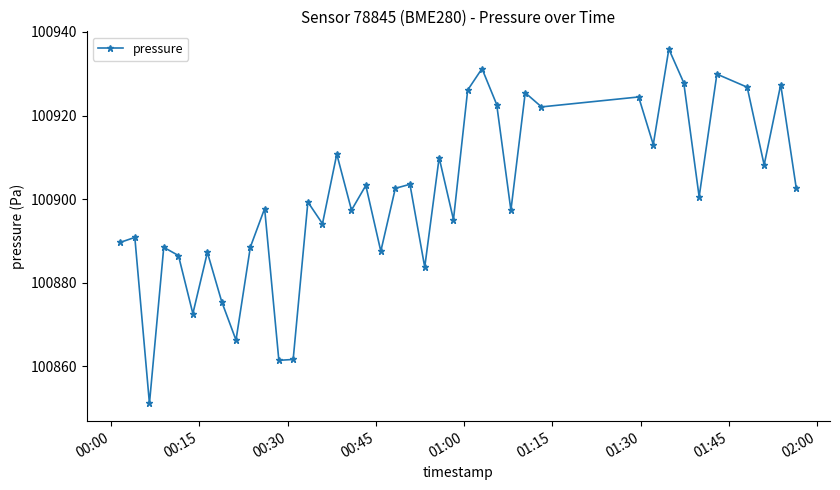

Does the chart display data point markers on the line(s)?

Yes